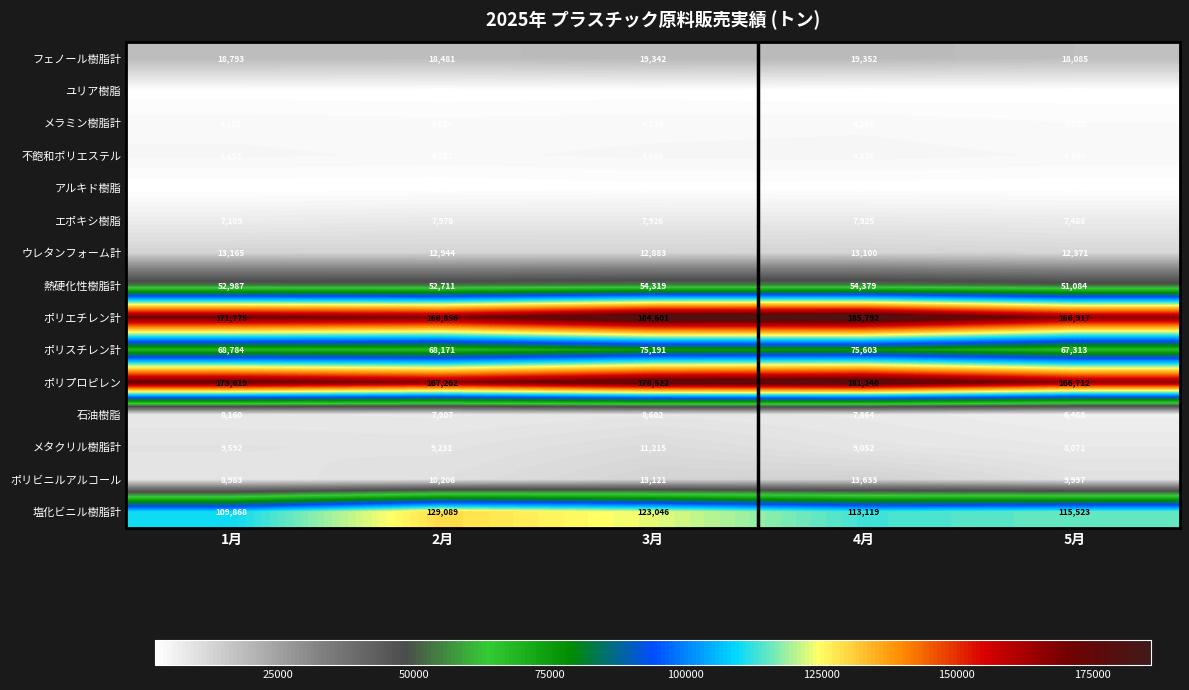

At how many categories does at least one series exceed 115455?

5